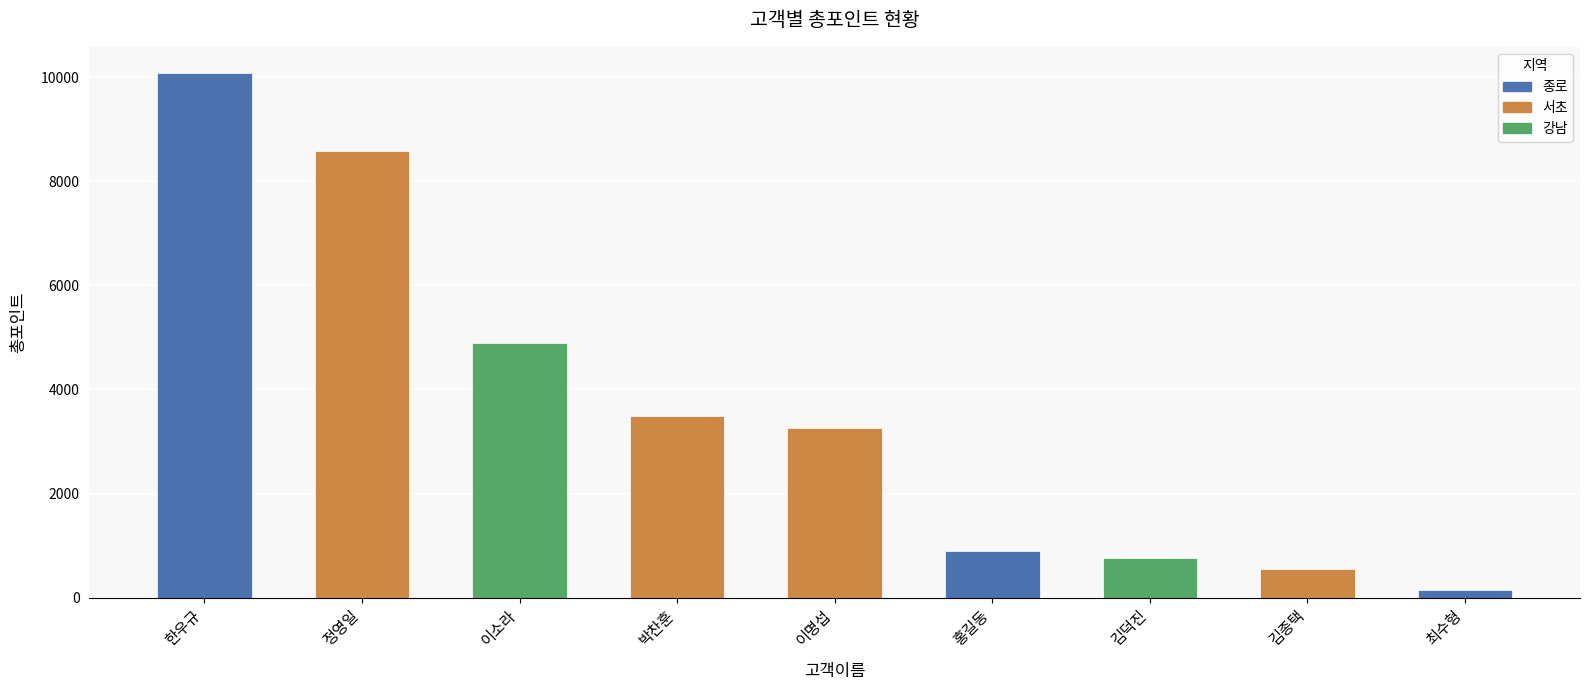

Reading left to right, transcribe all the data shown in this chart.

한우규=10080	정영일=8580	이소라=4900	박찬훈=3500	이명섭=3260	홍길동=900	김덕진=760	김종택=560	최수형=140